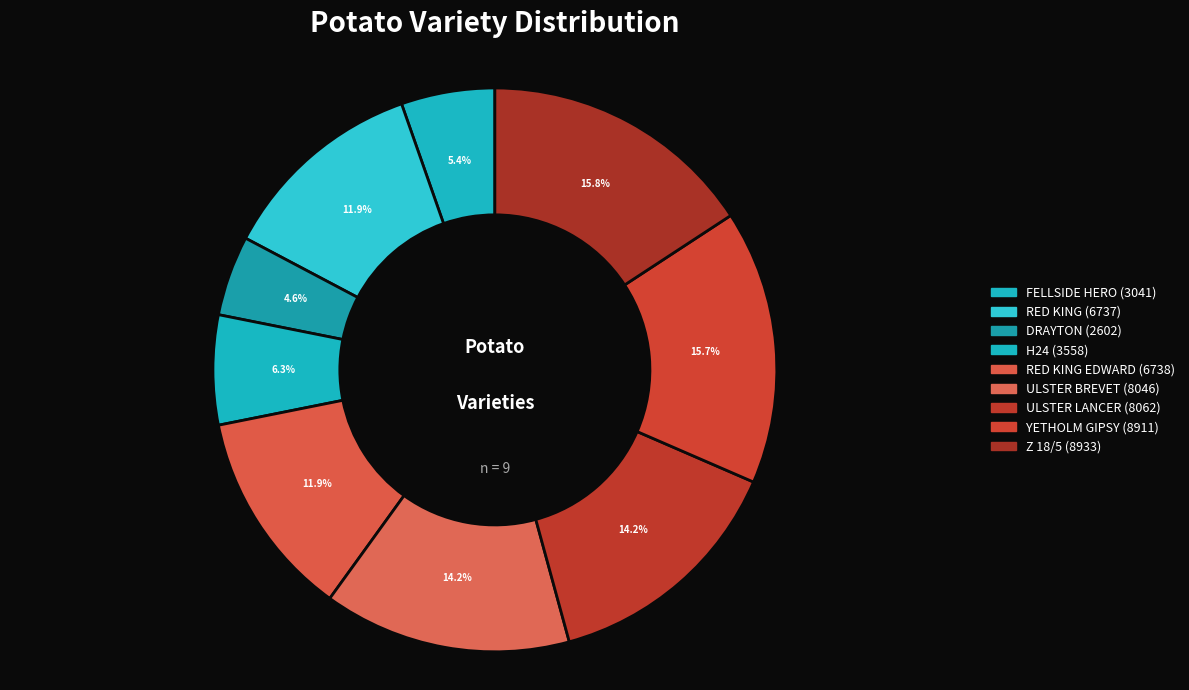

How many segments does this pie chart have?

9